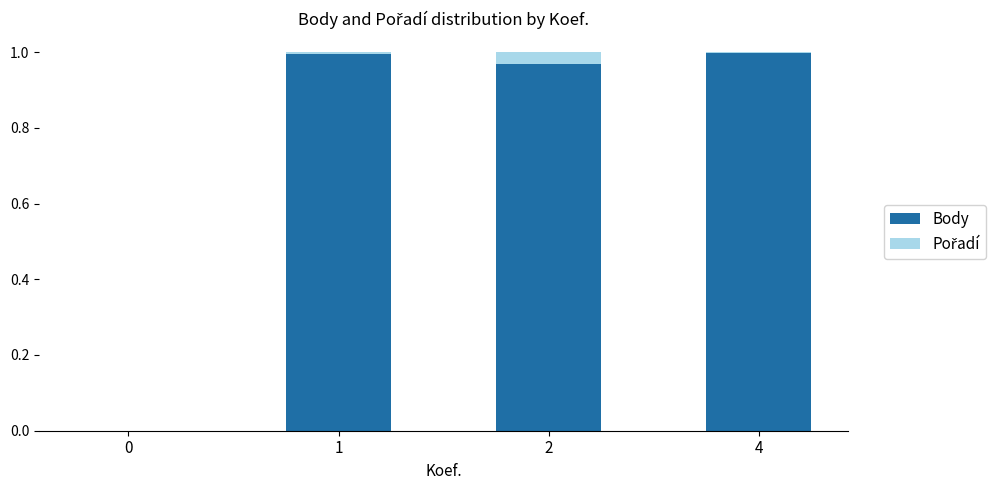

Is it true that Body equals 0.4 at 4?

False